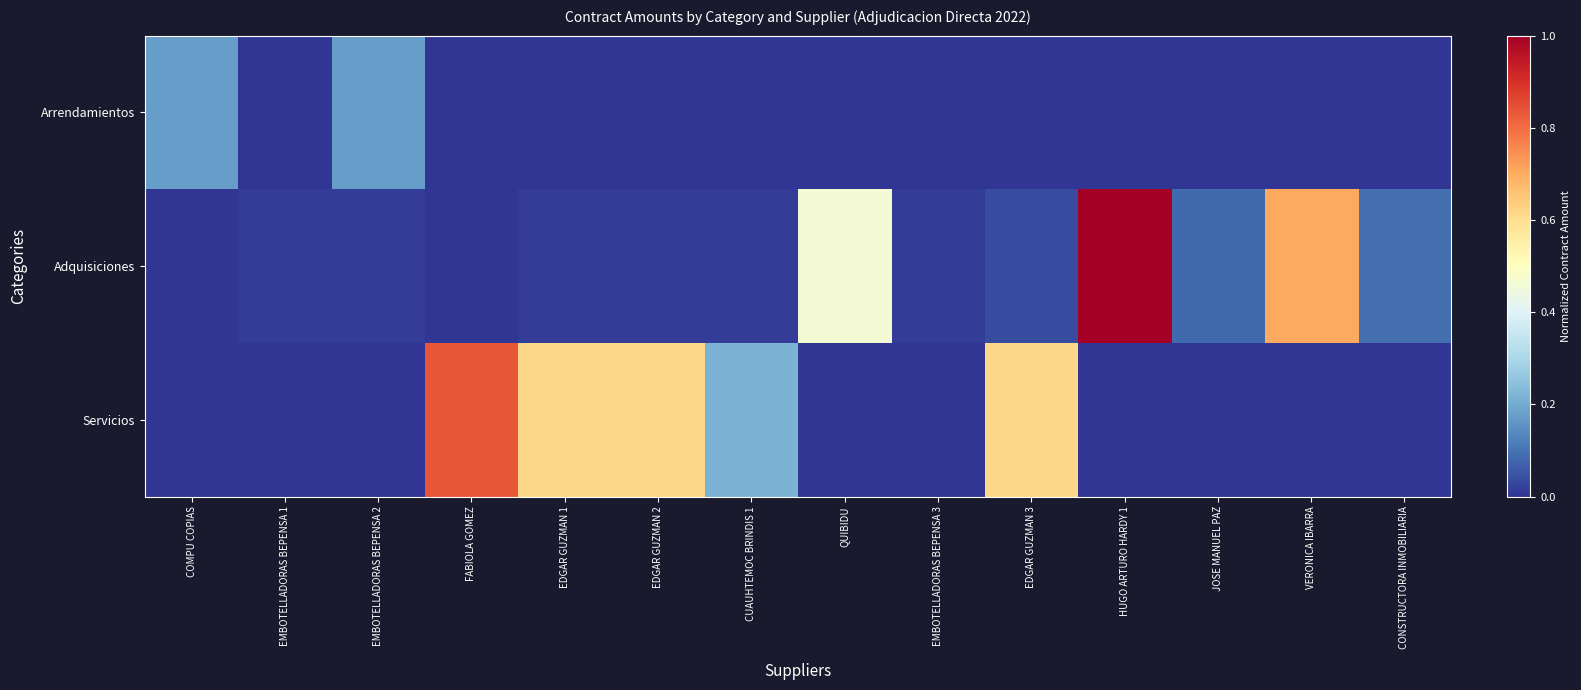

What is the maximum value shown in the chart?

1.0